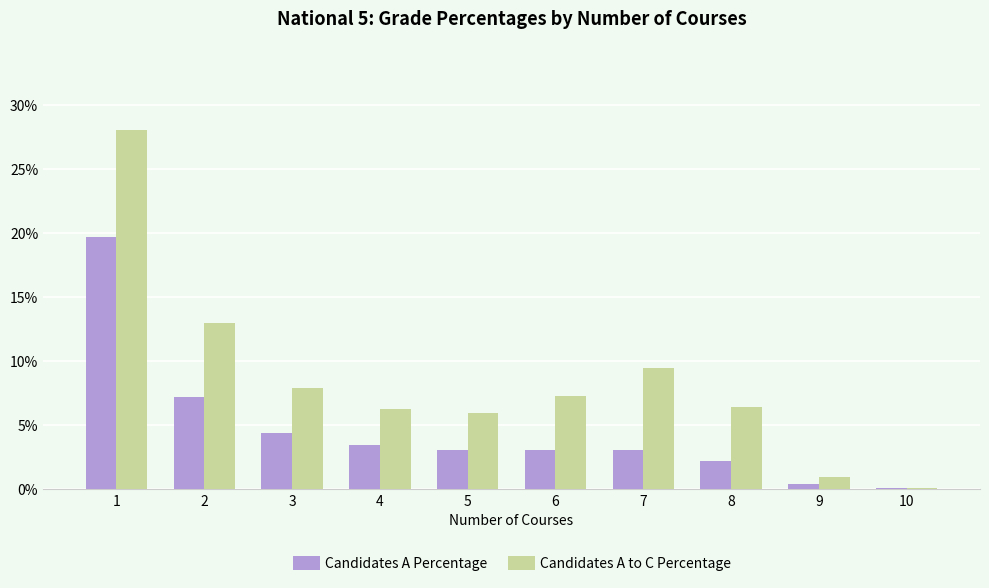

What are all the series names shown in the legend?

Candidates A Percentage, Candidates A to C Percentage